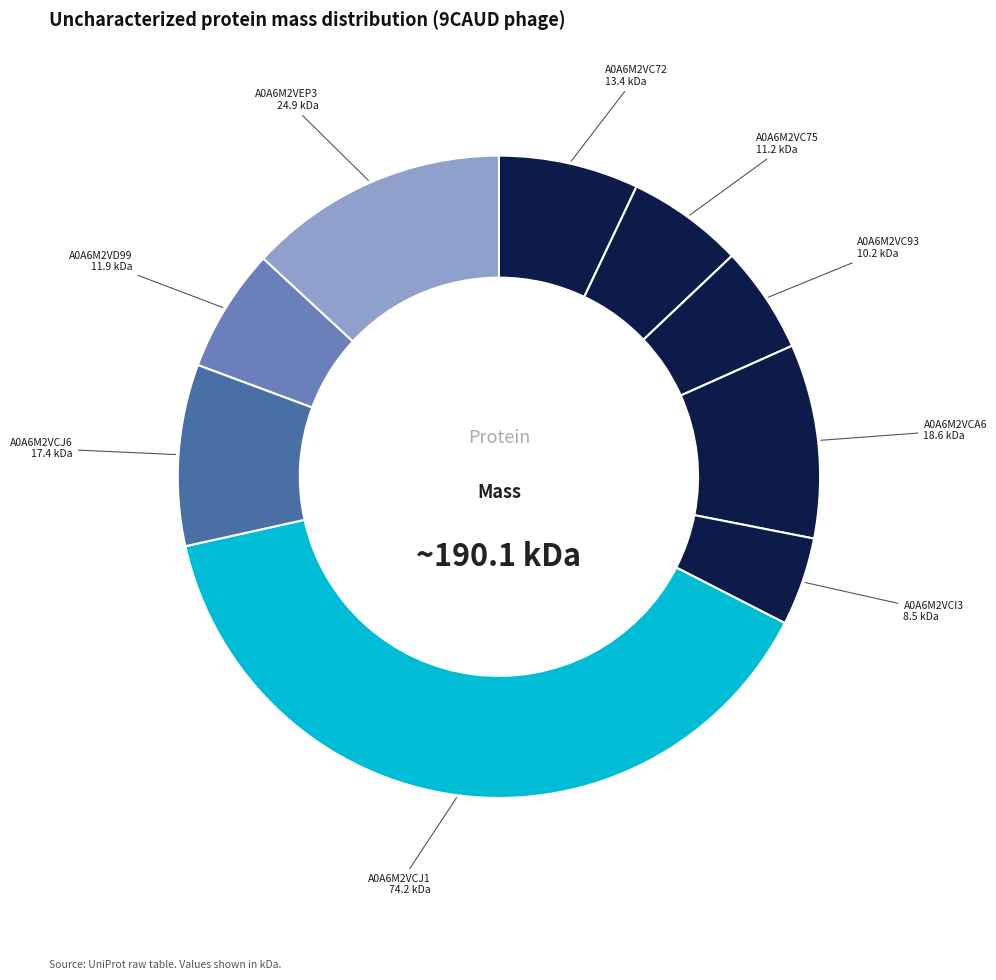

What is the largest slice in the pie chart?

A0A6M2VCJ1